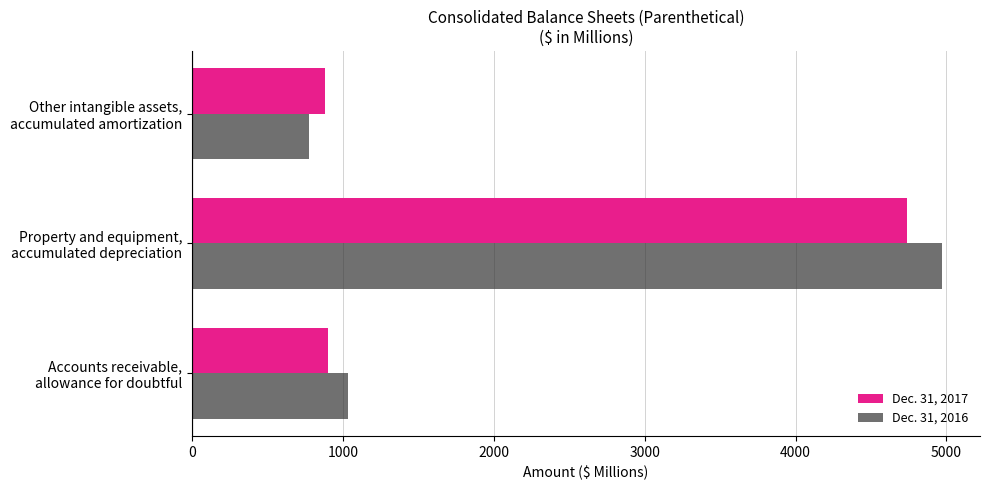

What is the smallest value displayed?

772